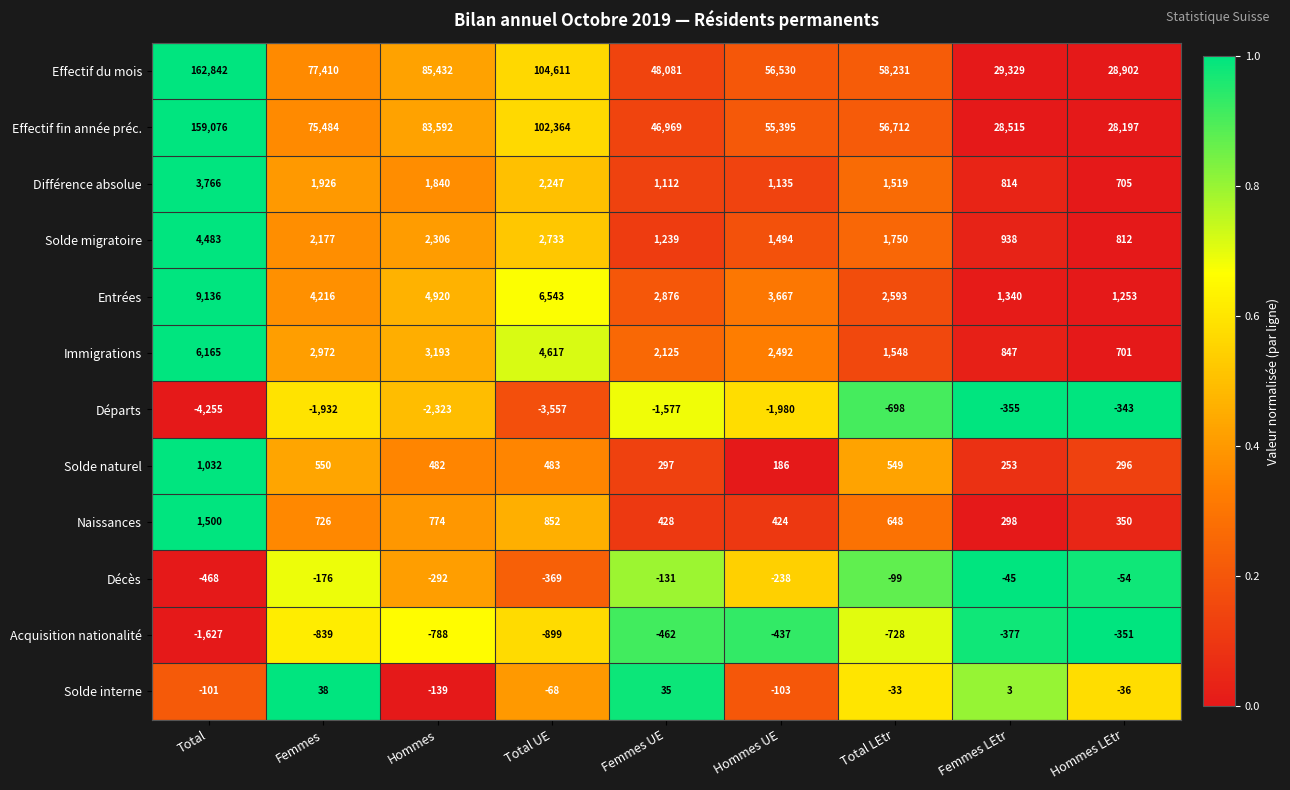

At how many categories does at least one series exceed 69851?

4